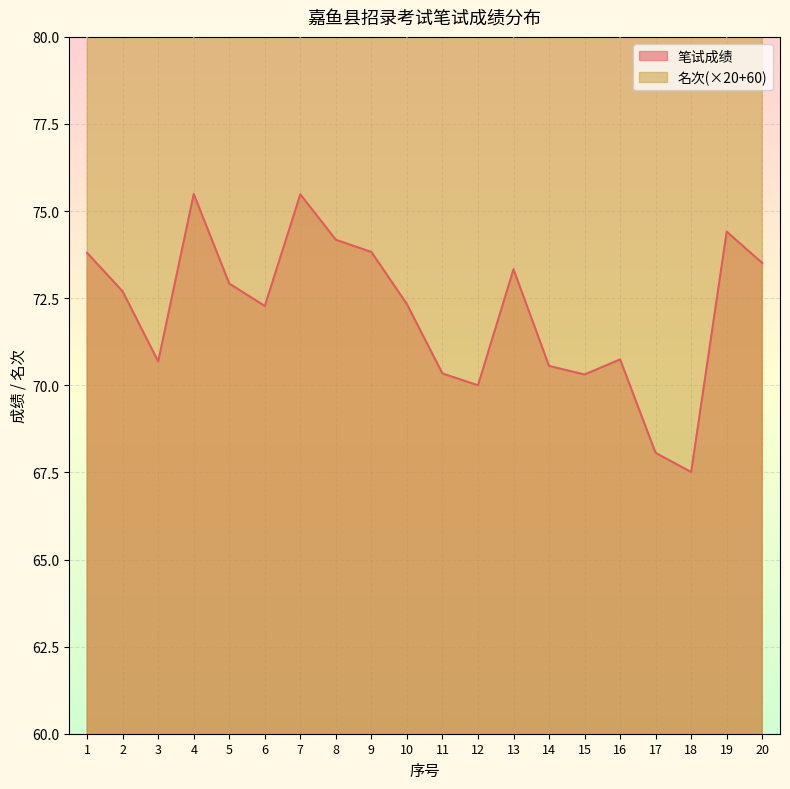

List the labels in order of 笔试成绩 value, largest first.

4, 7, 19, 8, 9, 1, 20, 13, 5, 2, 10, 6, 16, 3, 14, 11, 15, 12, 17, 18